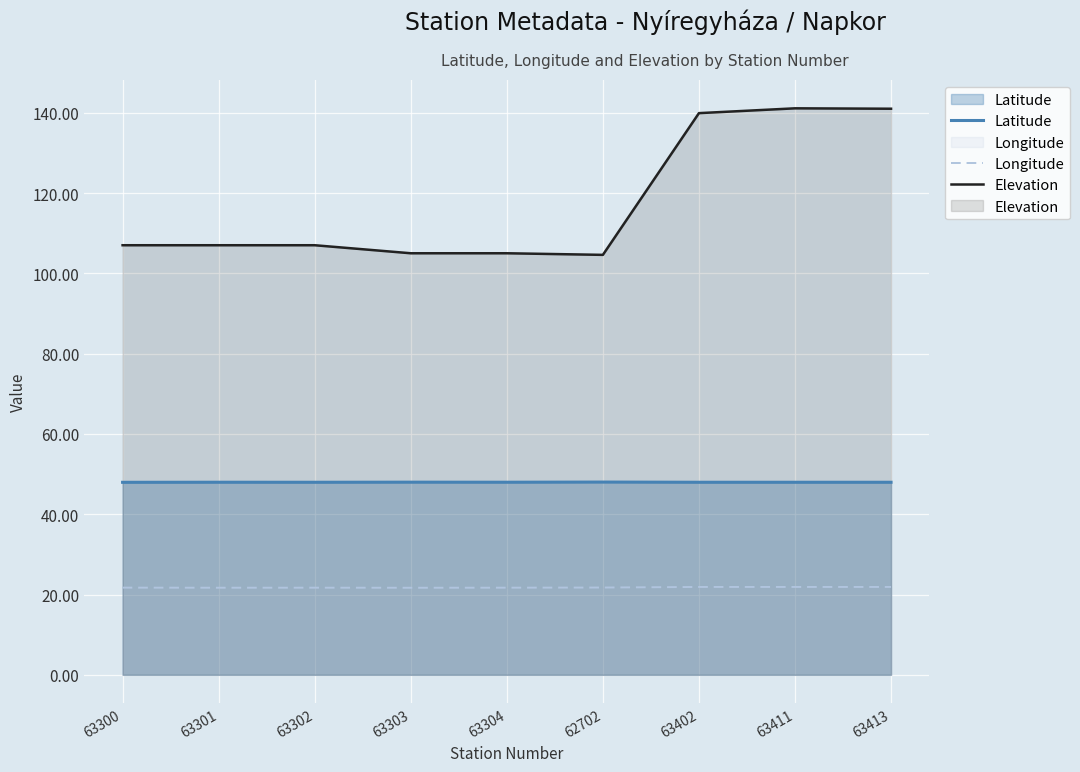

What is the average value of the Latitude series?

48.0